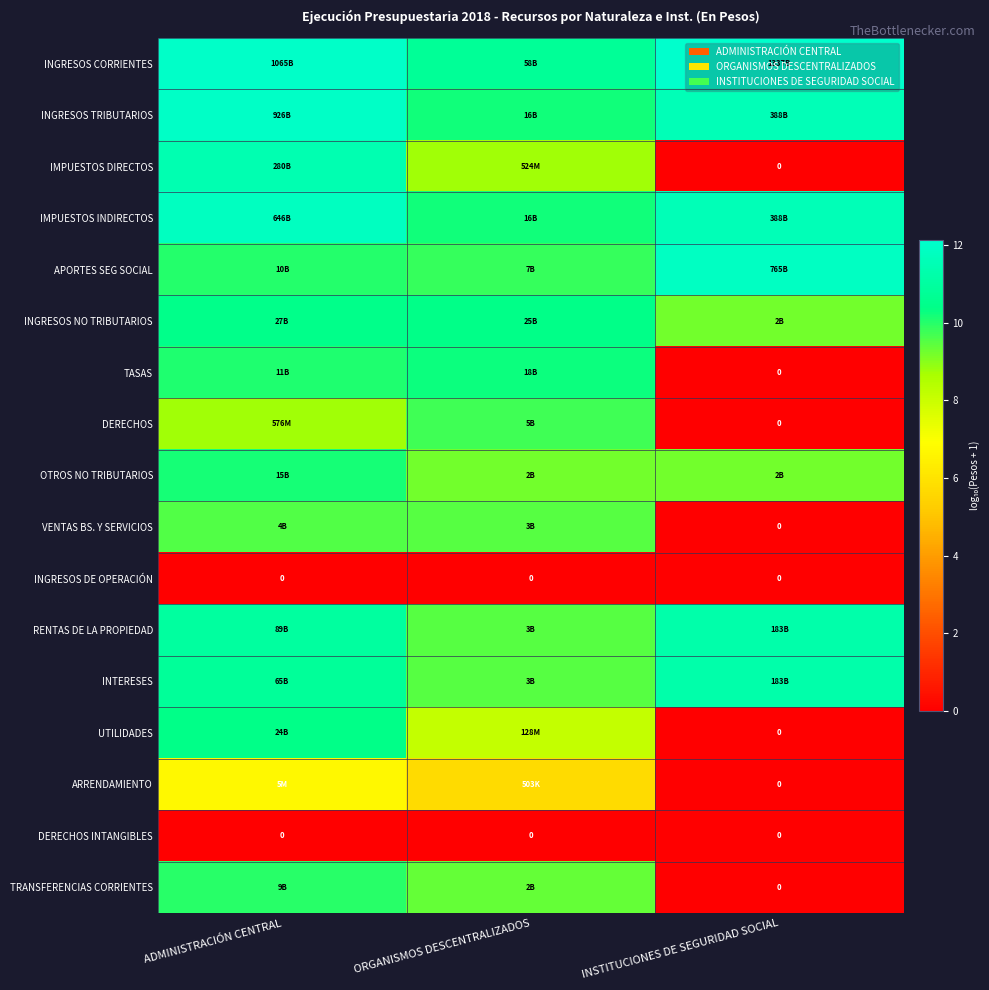

At how many categories does at least one series exceed 3?

3